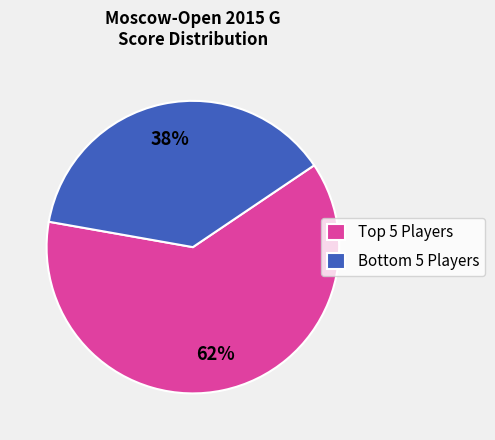

To the nearest percent, what is the average slice percentage?

50%